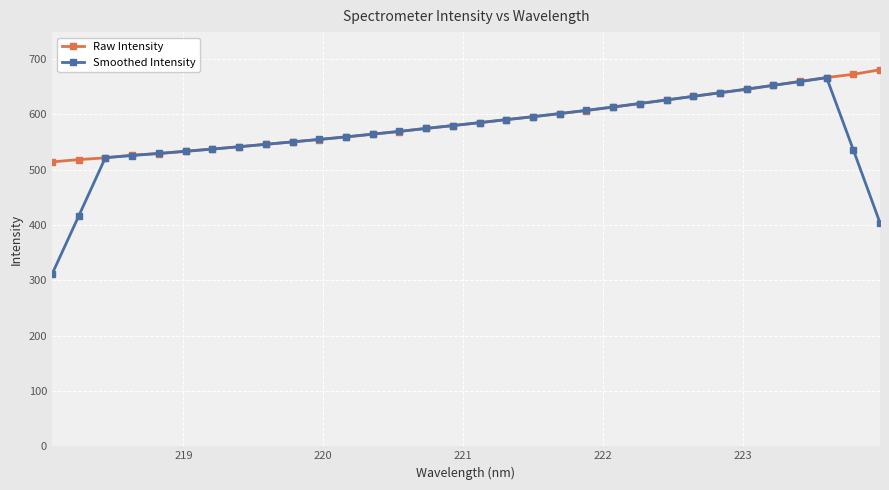

True or false: Smoothed Intensity has more than 0 interior local peaks.

True